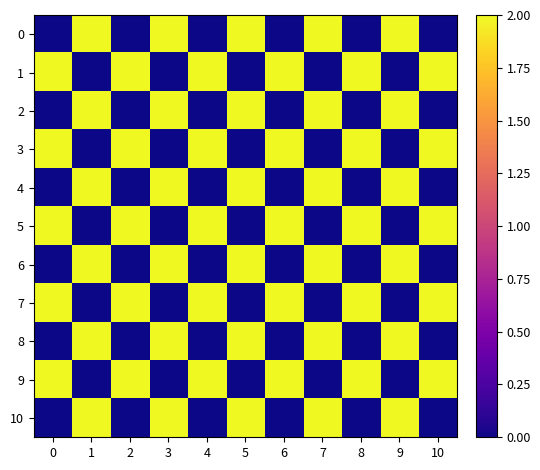

At which category is the sum across all series the highest?

1